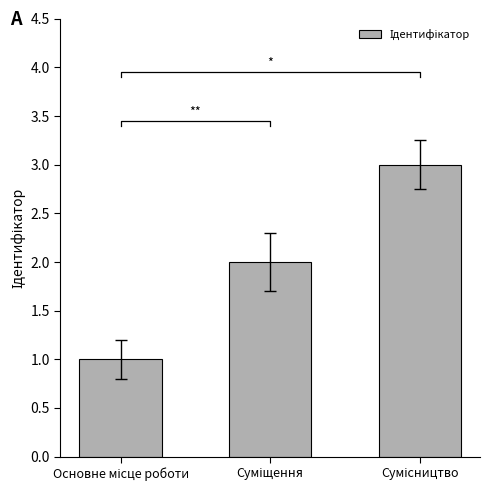

What is the change in value from Основне місце роботи to Сумісництво?

+2